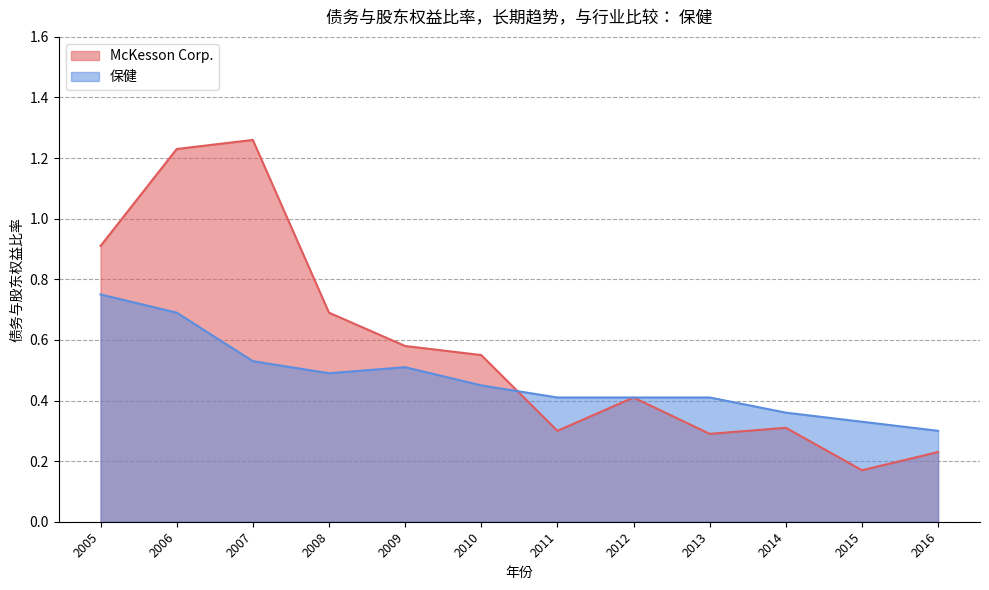

Reading right to left, what are all the values shown in this chart?

McKesson Corp.: 2016=0.2	2015=0.2	2014=0.3	2013=0.3	2012=0.4	2011=0.3	2010=0.6	2009=0.6	2008=0.7	2007=1.3	2006=1.2	2005=0.9
保健: 2016=0.3	2015=0.3	2014=0.4	2013=0.4	2012=0.4	2011=0.4	2010=0.5	2009=0.5	2008=0.5	2007=0.5	2006=0.7	2005=0.8